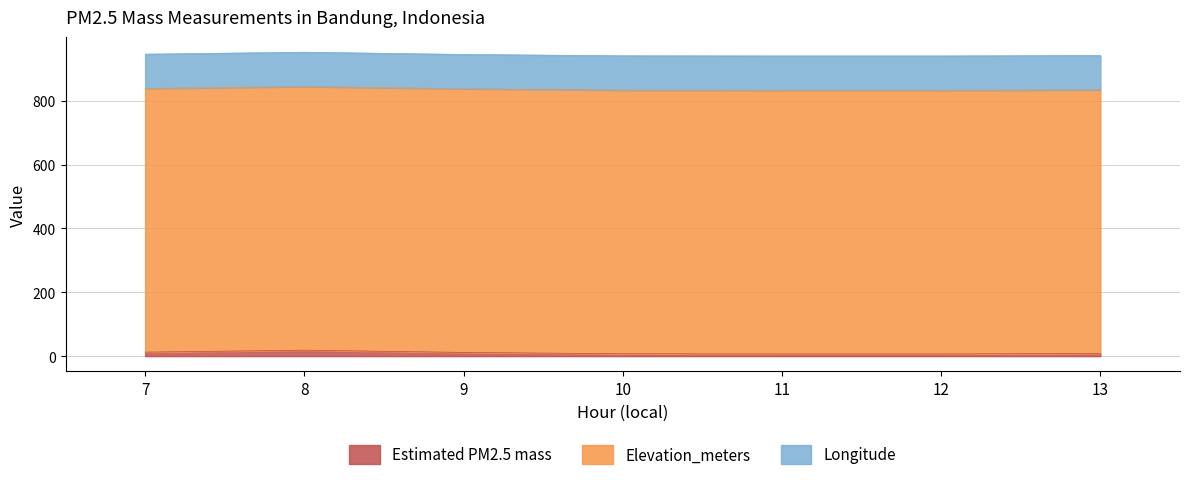

Rank the series by their maximum value, from highest to lowest.

Elevation_meters, Longitude, Estimated PM2.5 mass